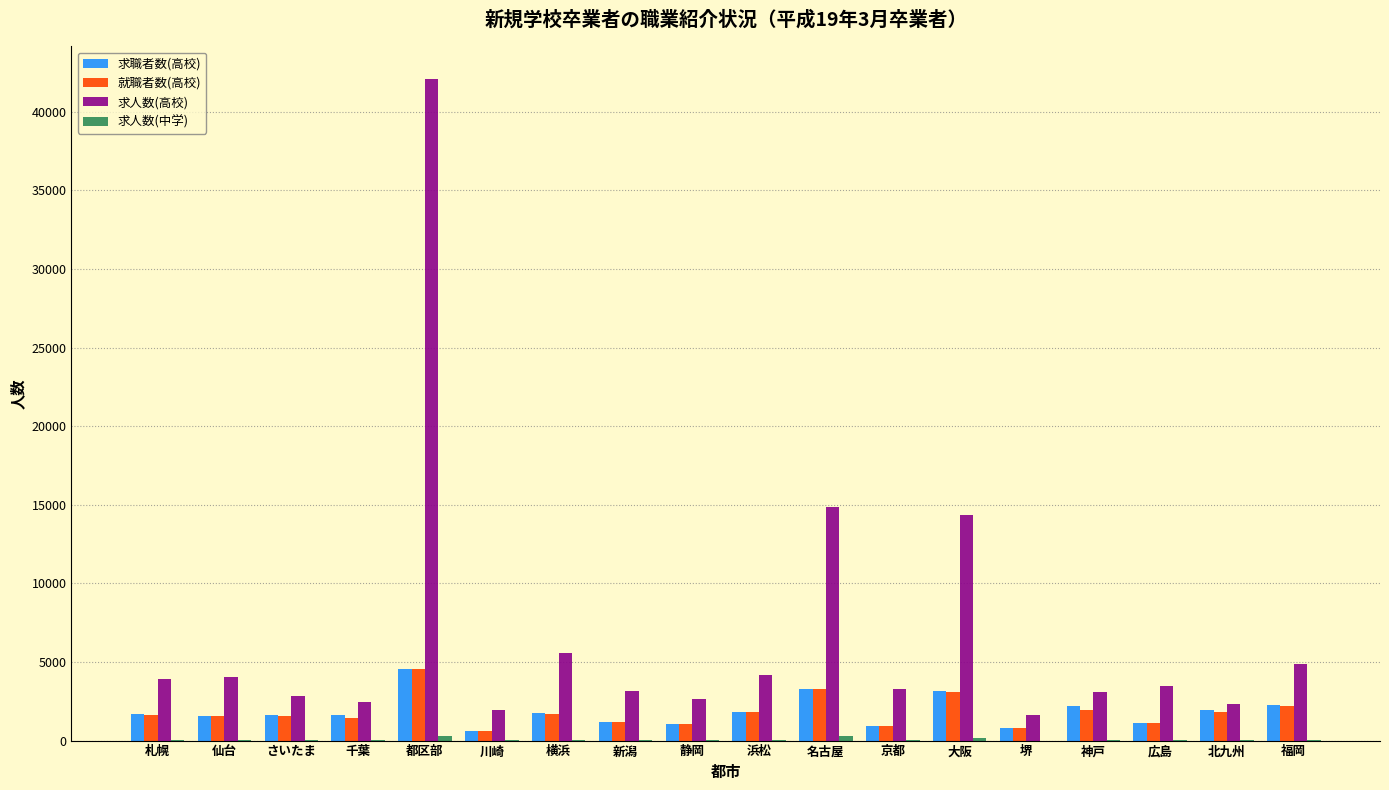

At which category is the sum across all series the highest?

都区部